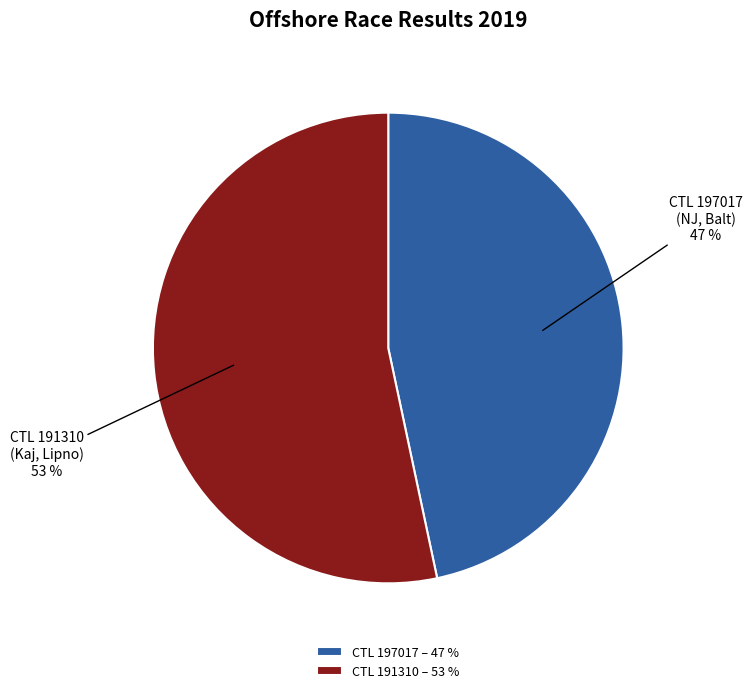

Is it true that CTL 191310 (Kaj, Lipno) 53 % is 43% of the pie?

False